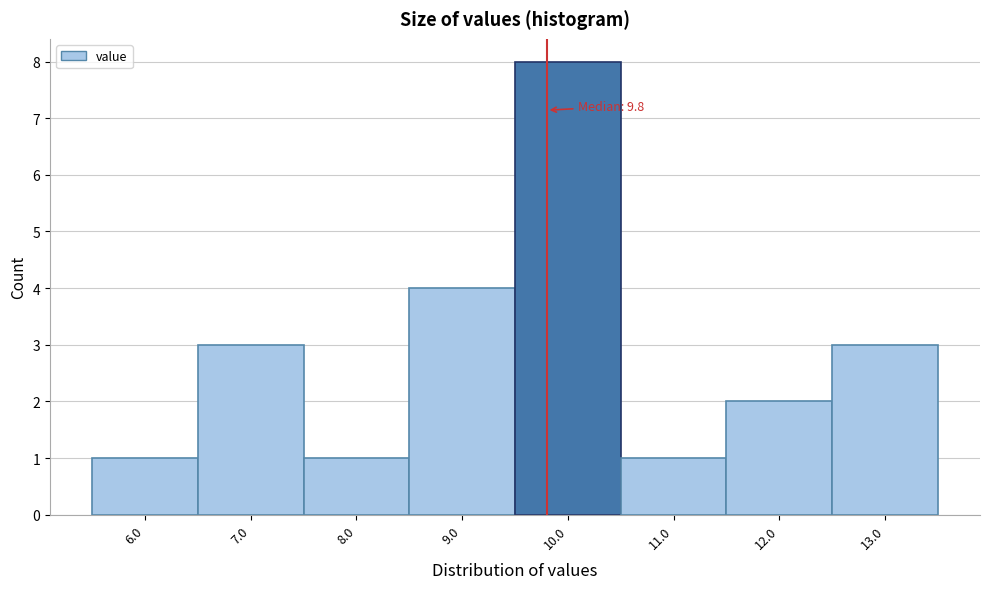

Over which range of the x-axis is the bar tallest?

9.5 to 10.5